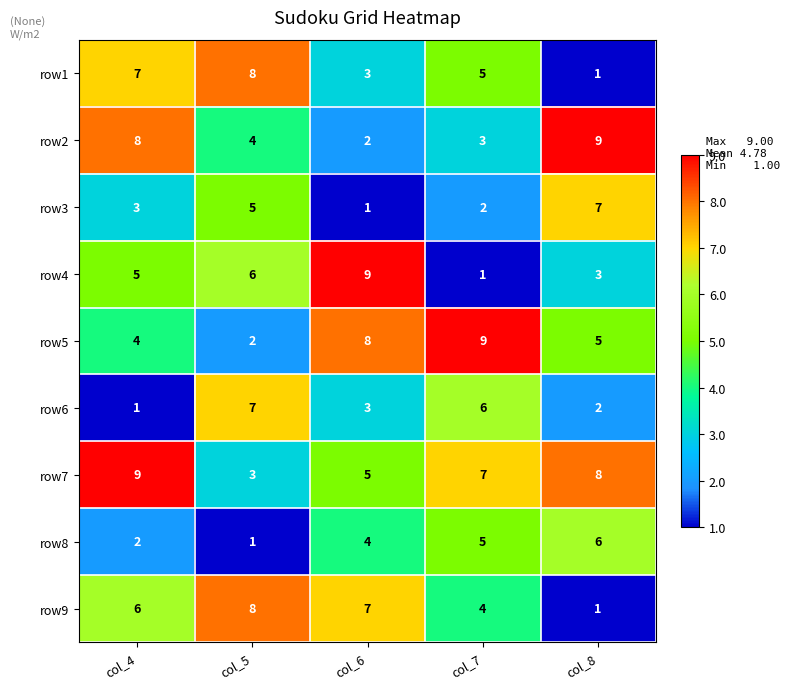

How many categories are shown in the chart?

5